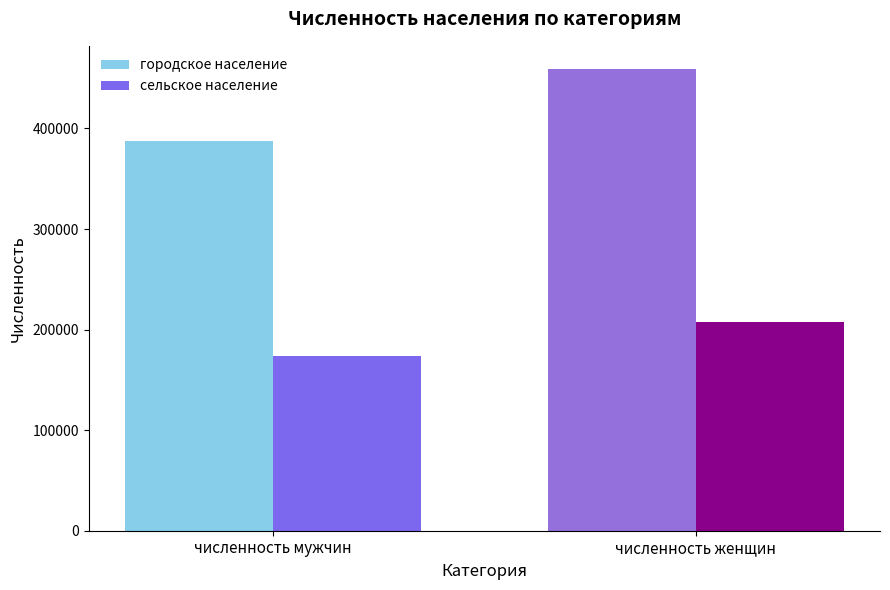

Reading left to right, what are all the values shown in this chart?

городское население: численность мужчин=387100	численность женщин=459200
сельское население: численность мужчин=174200	численность женщин=207500